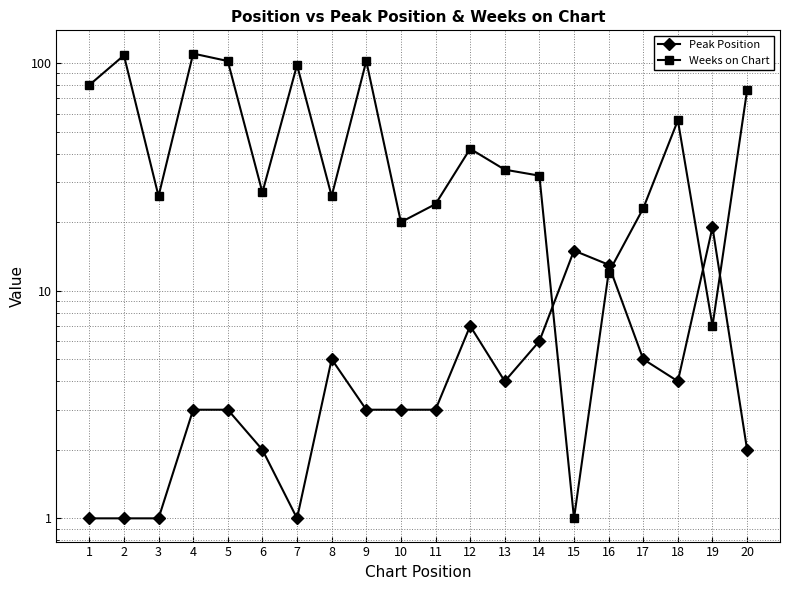

What is the difference between the Peak Position values at 18 and 12?

3